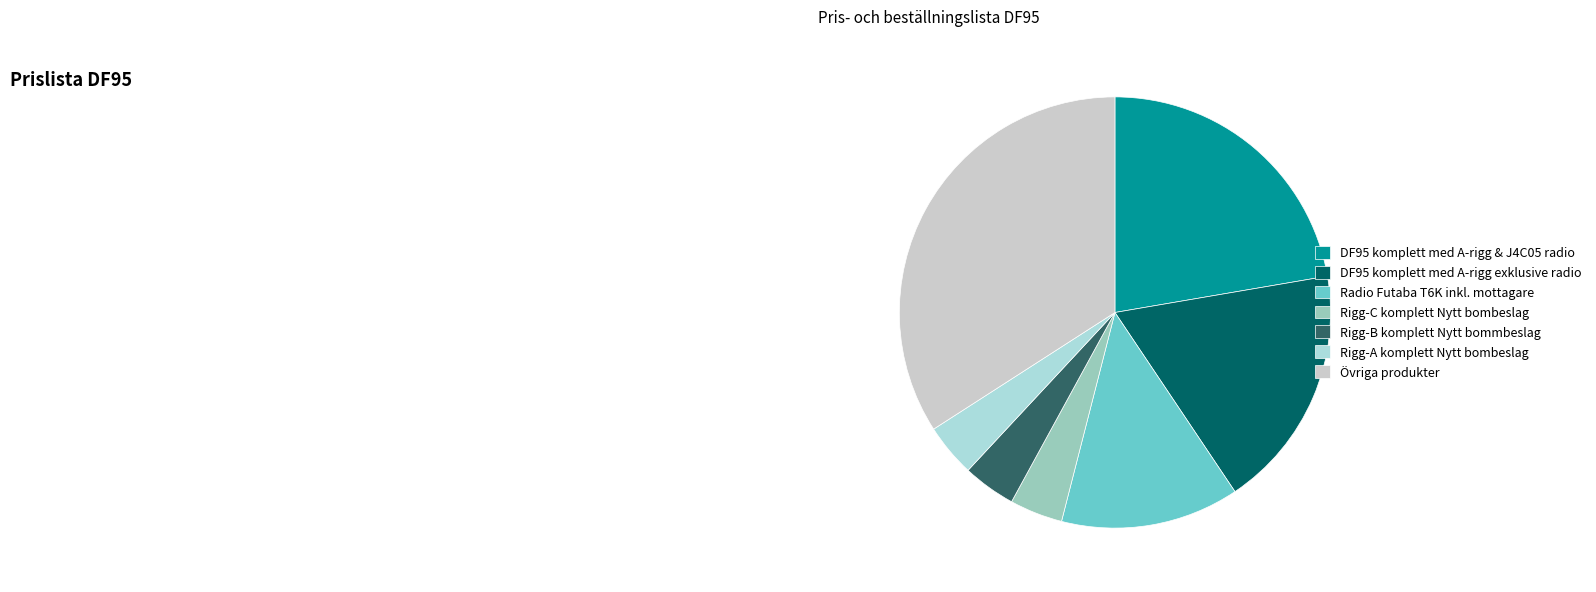

Is DF95 komplett med A-rigg exklusive radio the majority of the pie?

No